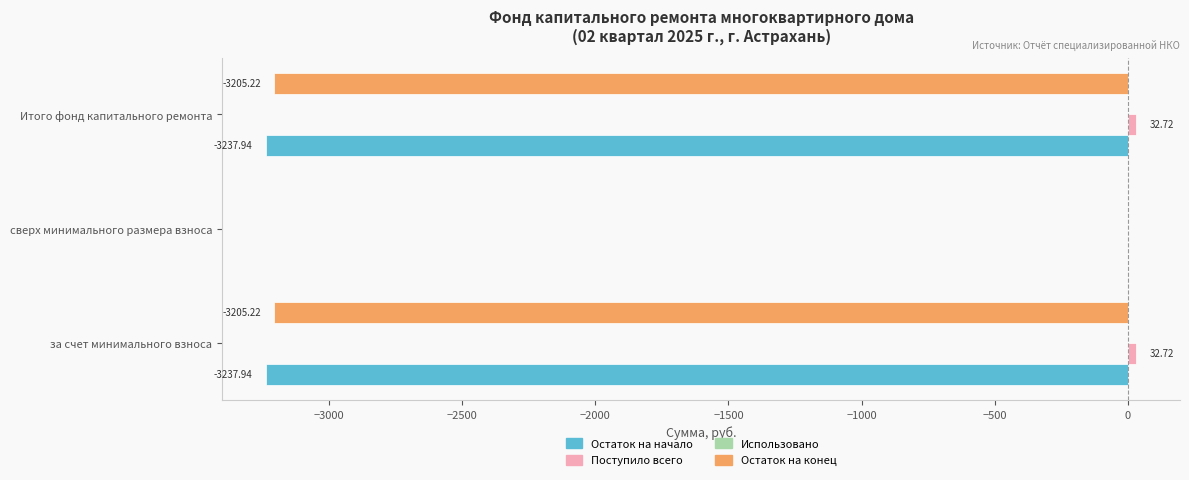

What is the sum of all Остаток на конец values?

-6410.4